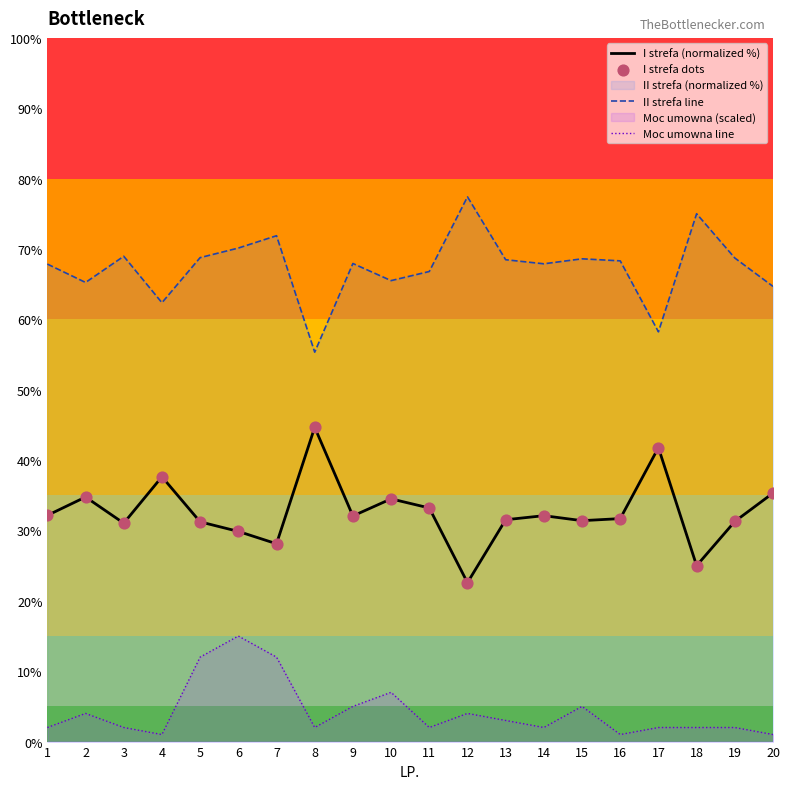

What is the total value across all series at 4?

101.0